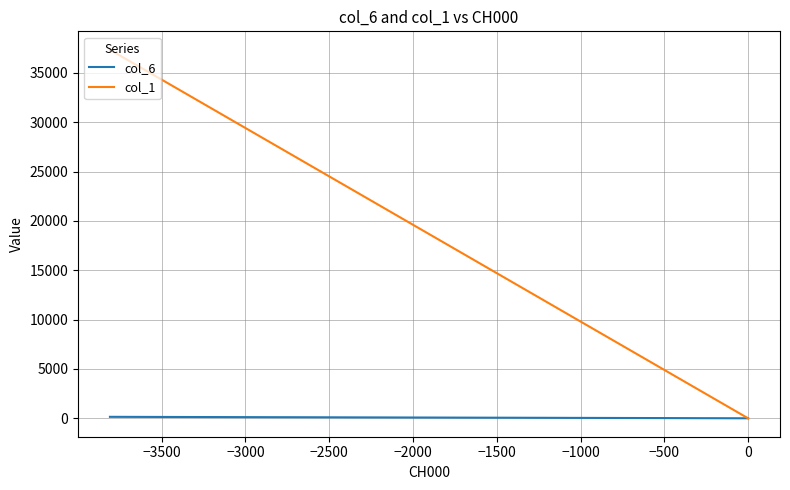

How many data points in col_6 are less than 34?

20